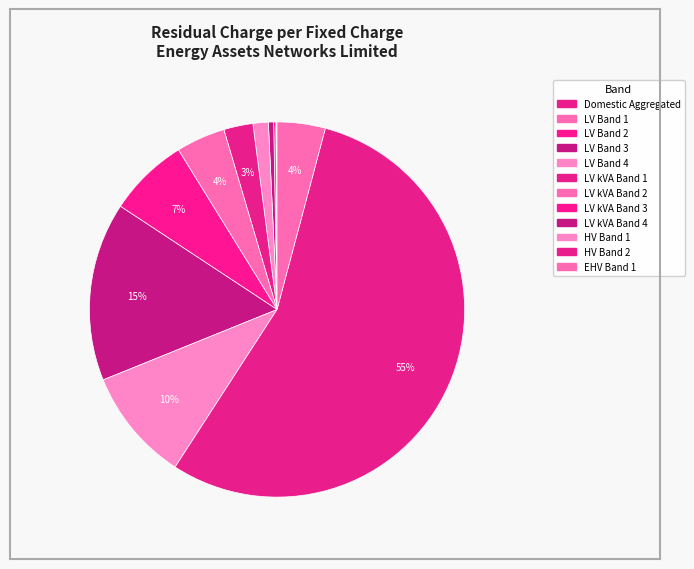

What percentage do LV Band 3 and LV Band 1 together represent?

0.5%